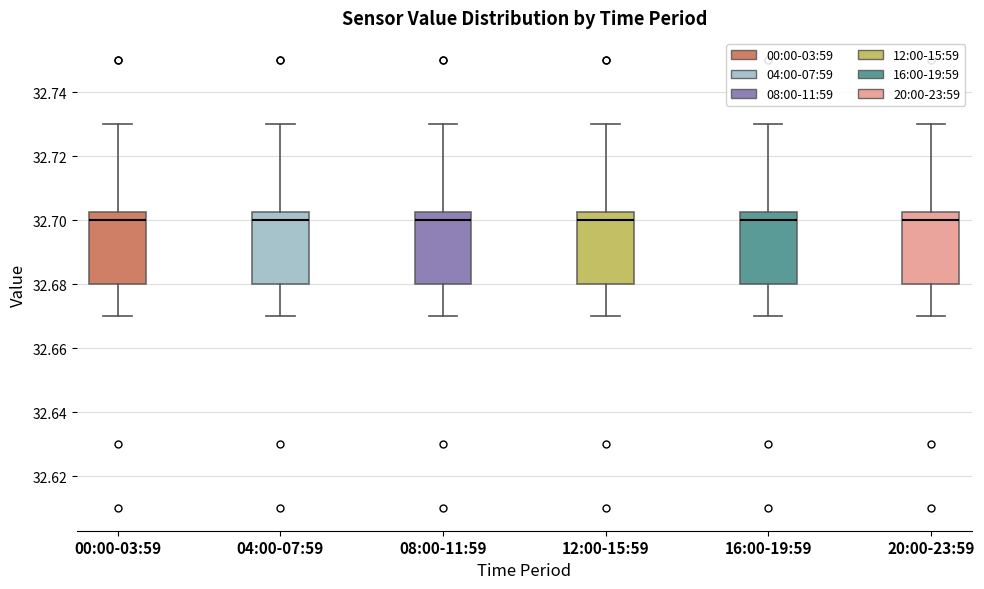

Where does the upper whisker of the box for 12:00-15:59 end on the y-axis? The values are not printed on the chart, so give them approximately, as read against the axis.

32.730